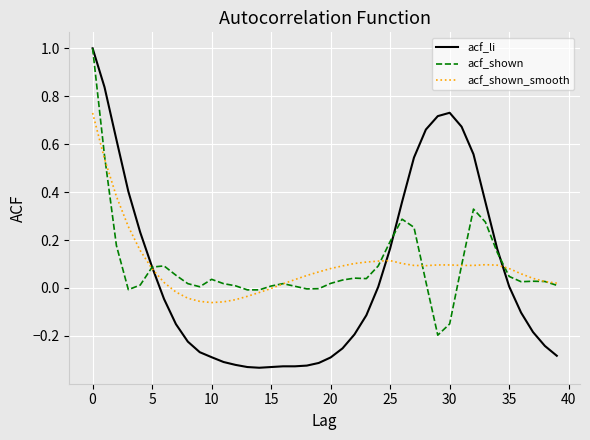

What is the highest value of the acf_li series?

1.0